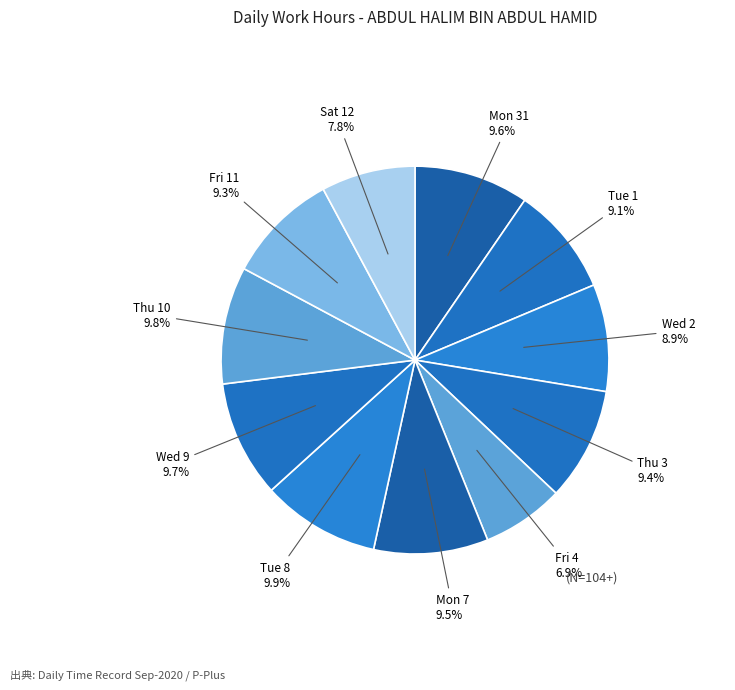

Does any single category account for the majority?

No